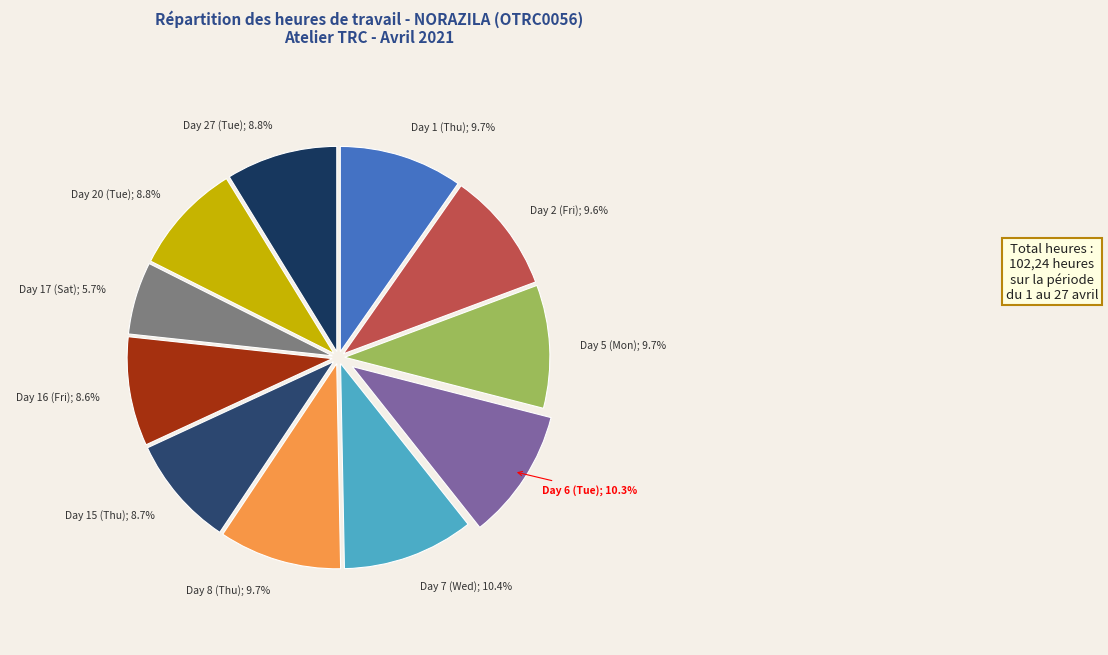

How many slices are in this pie chart?

11